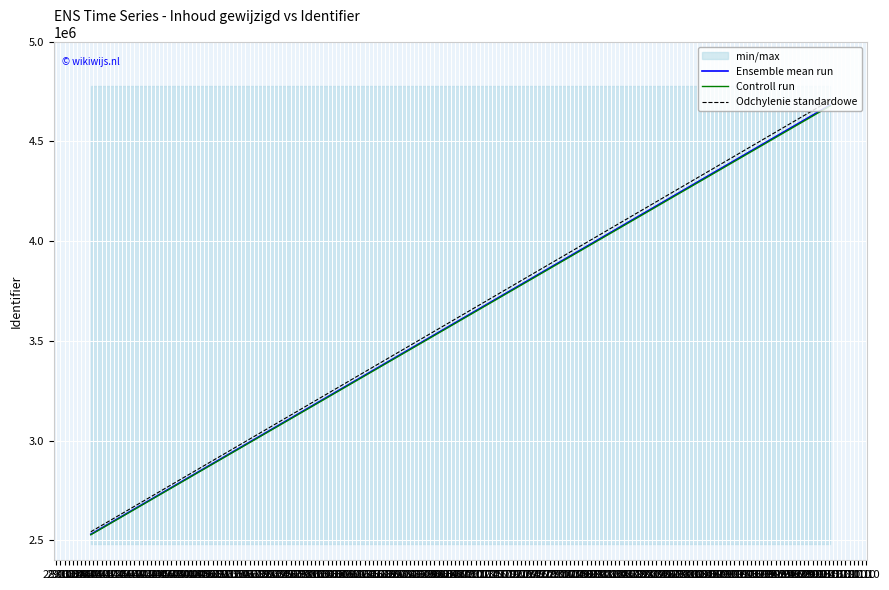

What is the value of the Ensemble mean run point at the 2nd from the left?

2530368.0